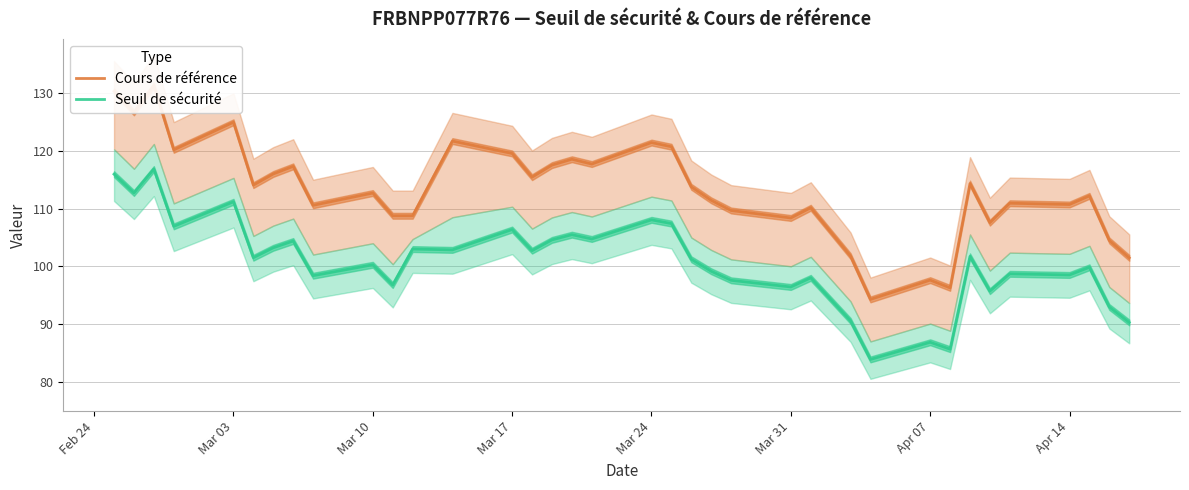

What is the maximum value for Seuil de sécurité?

116.8